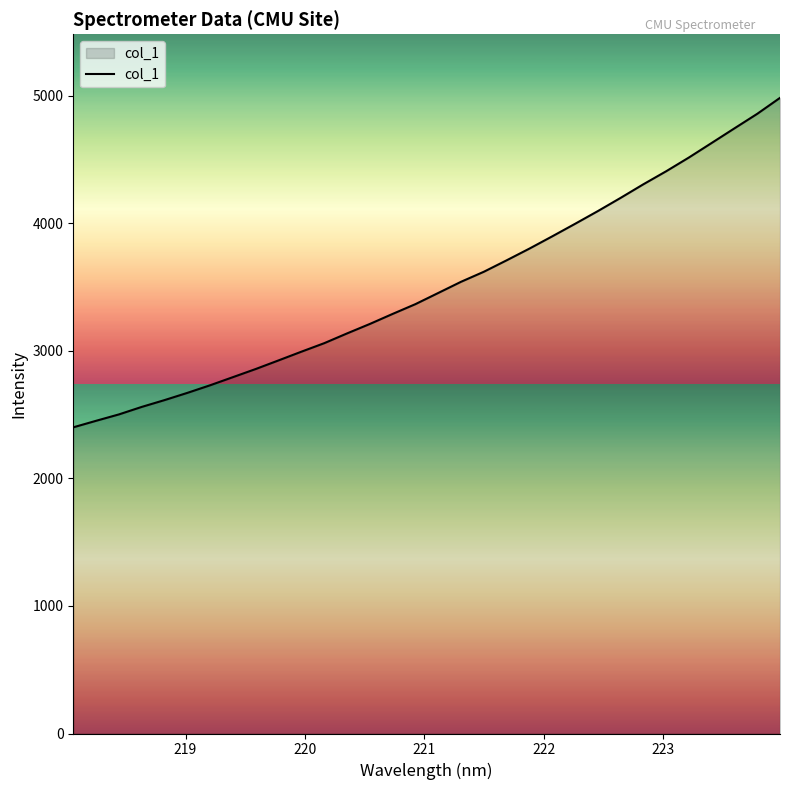

What is the maximum value shown in the chart?

4984.8